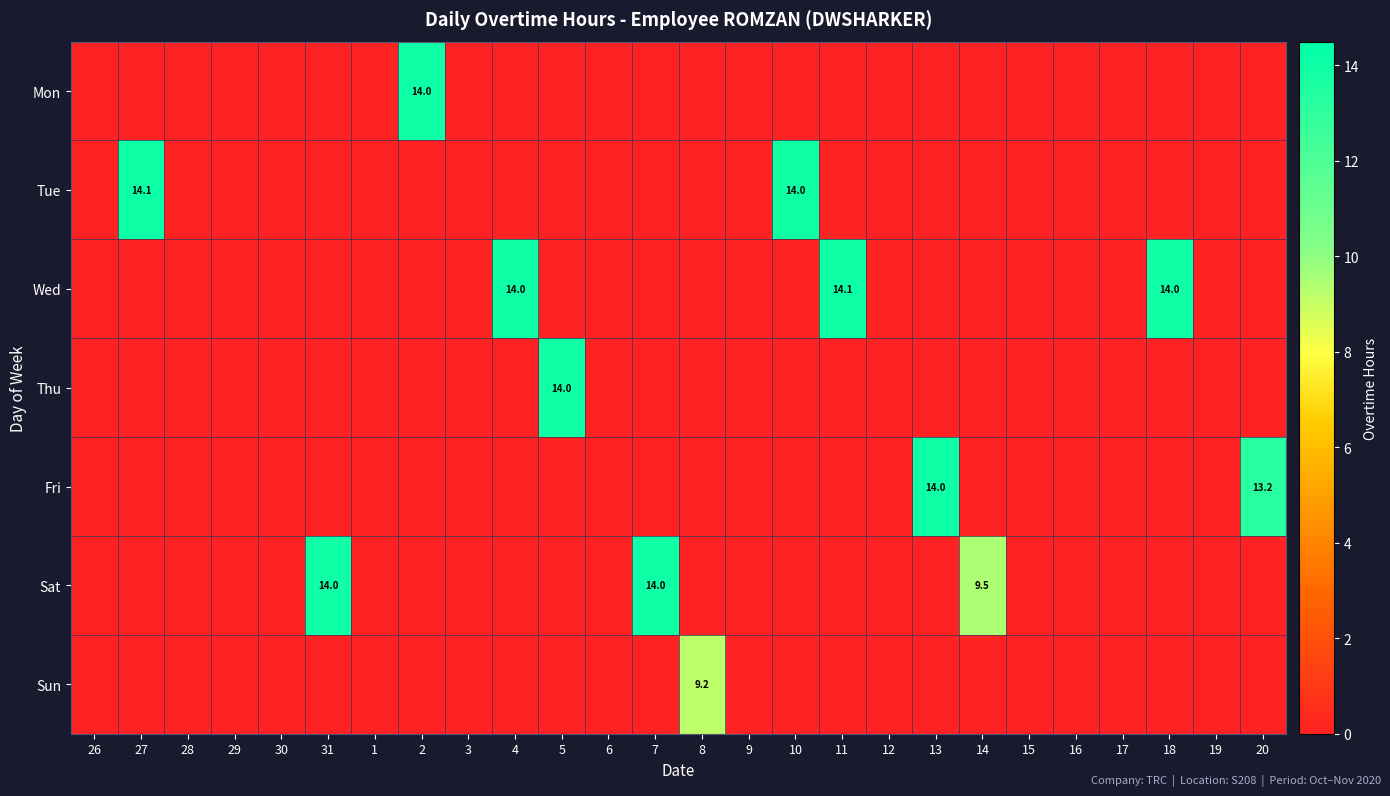

What is the greatest value displayed?

14.1